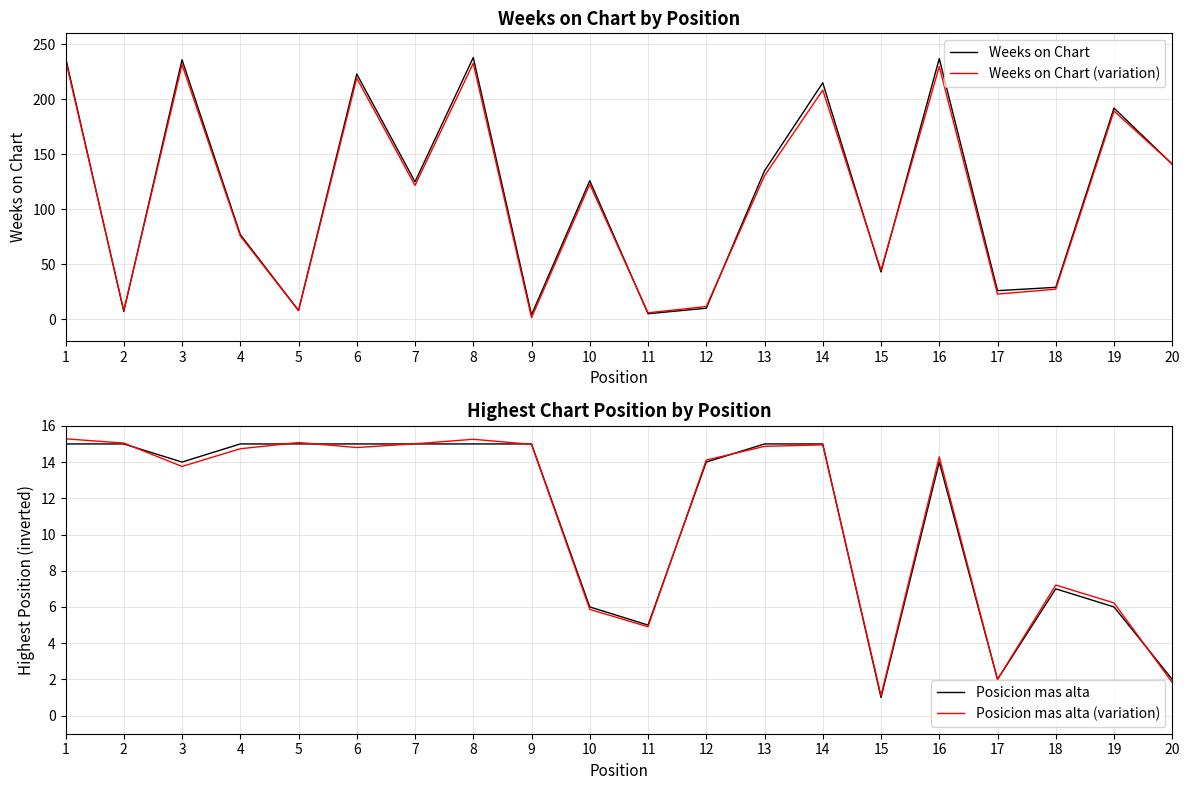

Where is the first local maximum for Weeks on Chart?

3